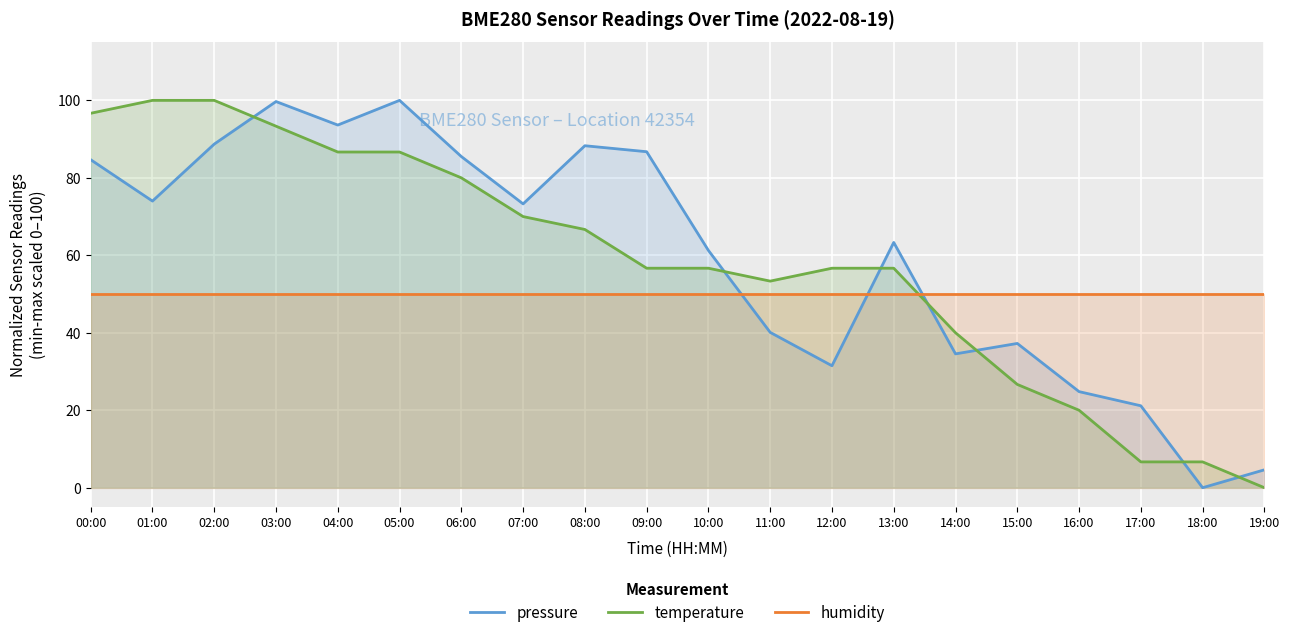

How many times do pressure and humidity cross each other?

3